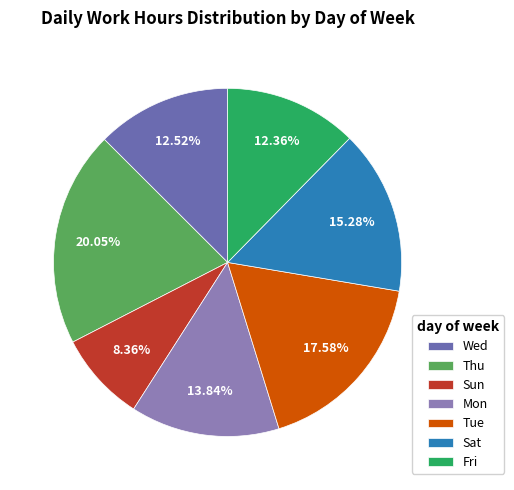

Is there a majority slice in this chart?

No